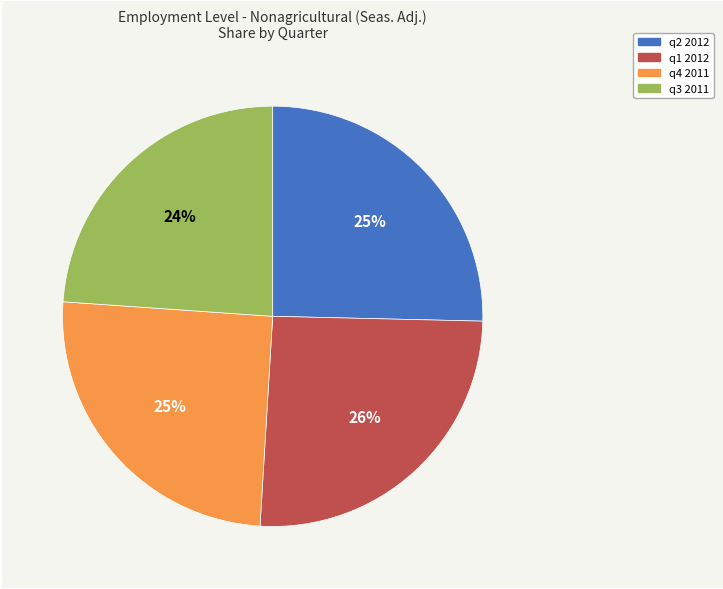

What is the ratio of the value at q1 2012 to the value at q4 2011?

1.0